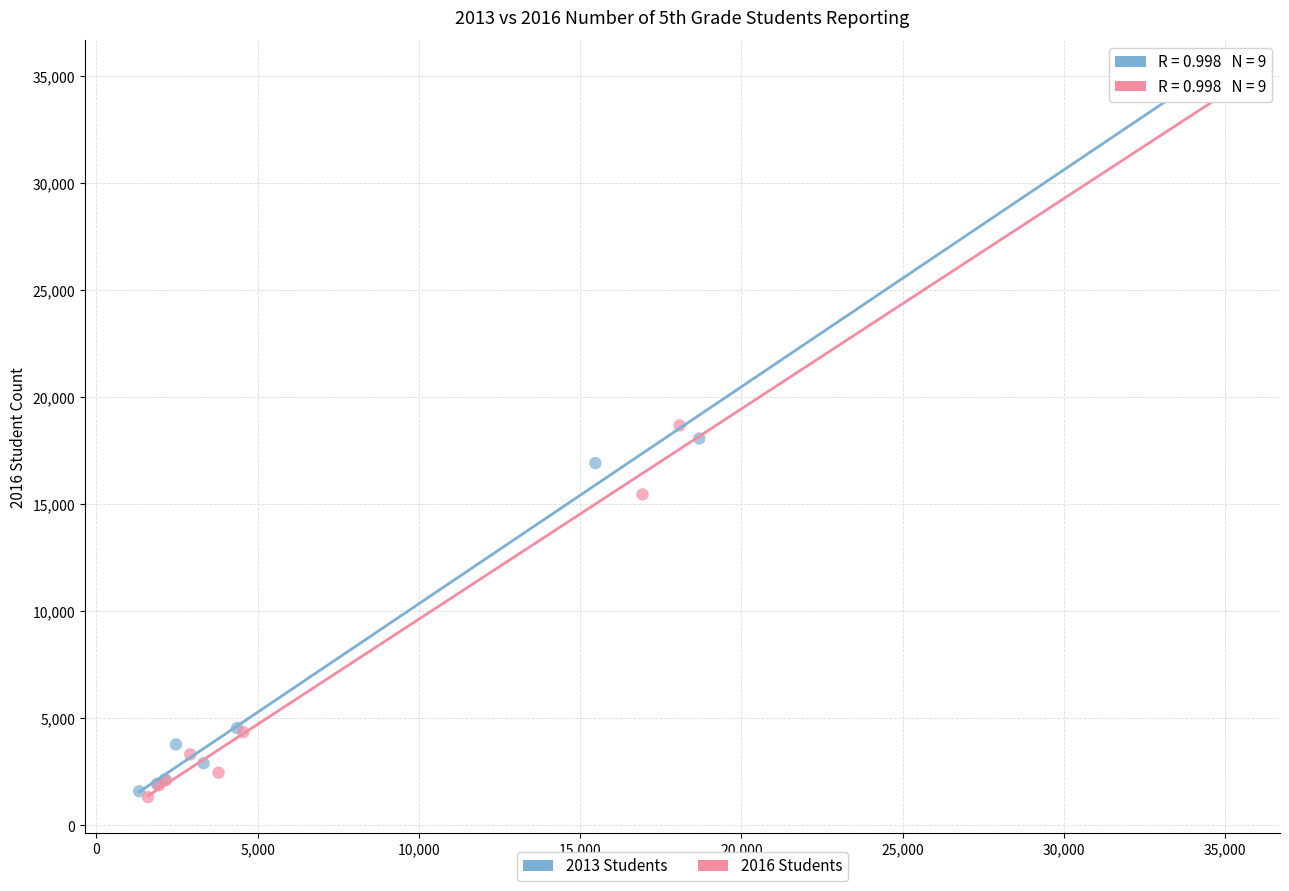

Which series has the largest Y range (max minus min)?

2013 Students